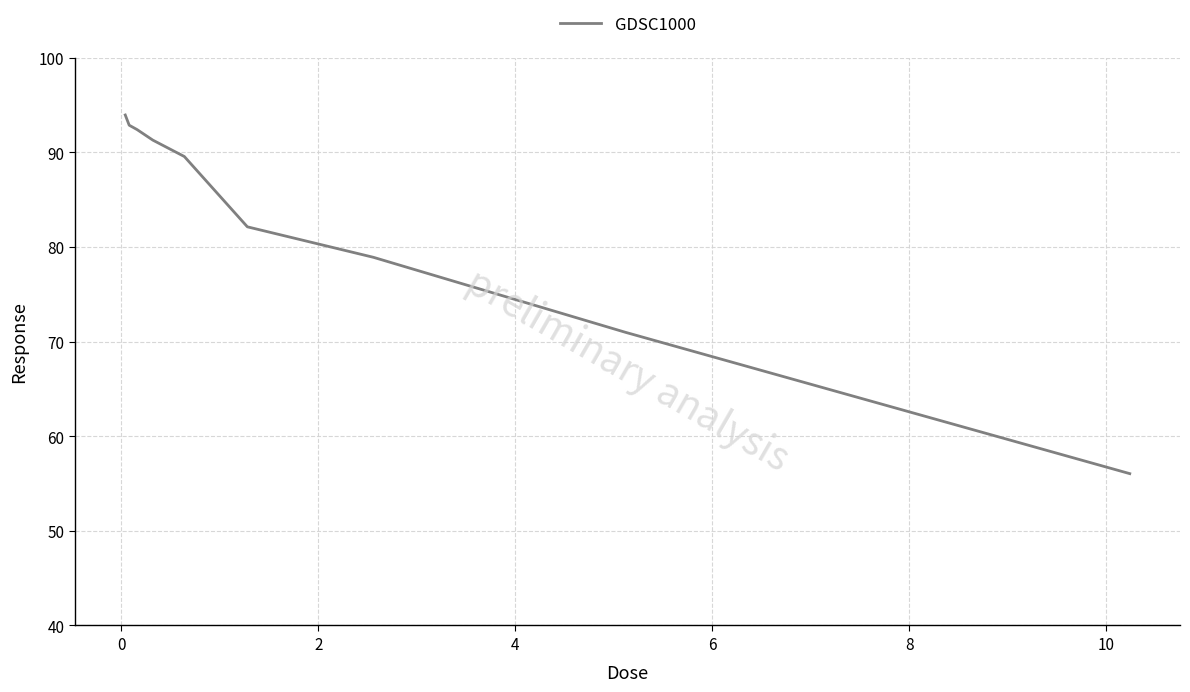

What is the minimum value shown in the chart?

56.0